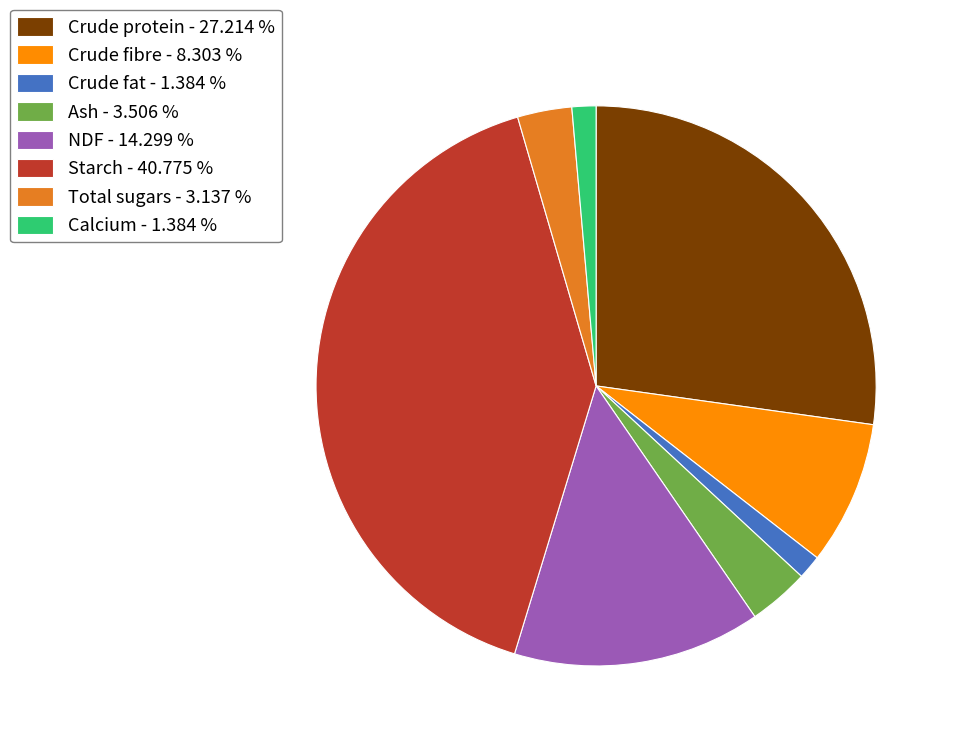

Does Crude fibre - 8.303 % represent more than half of the total?

No